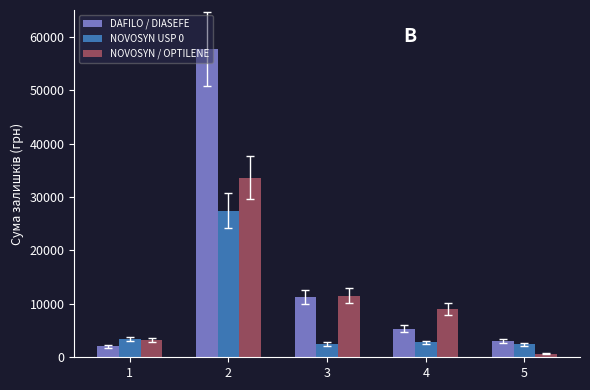

What is the sum of the NOVOSYN USP 0 values at 1 and 2?

30843.5